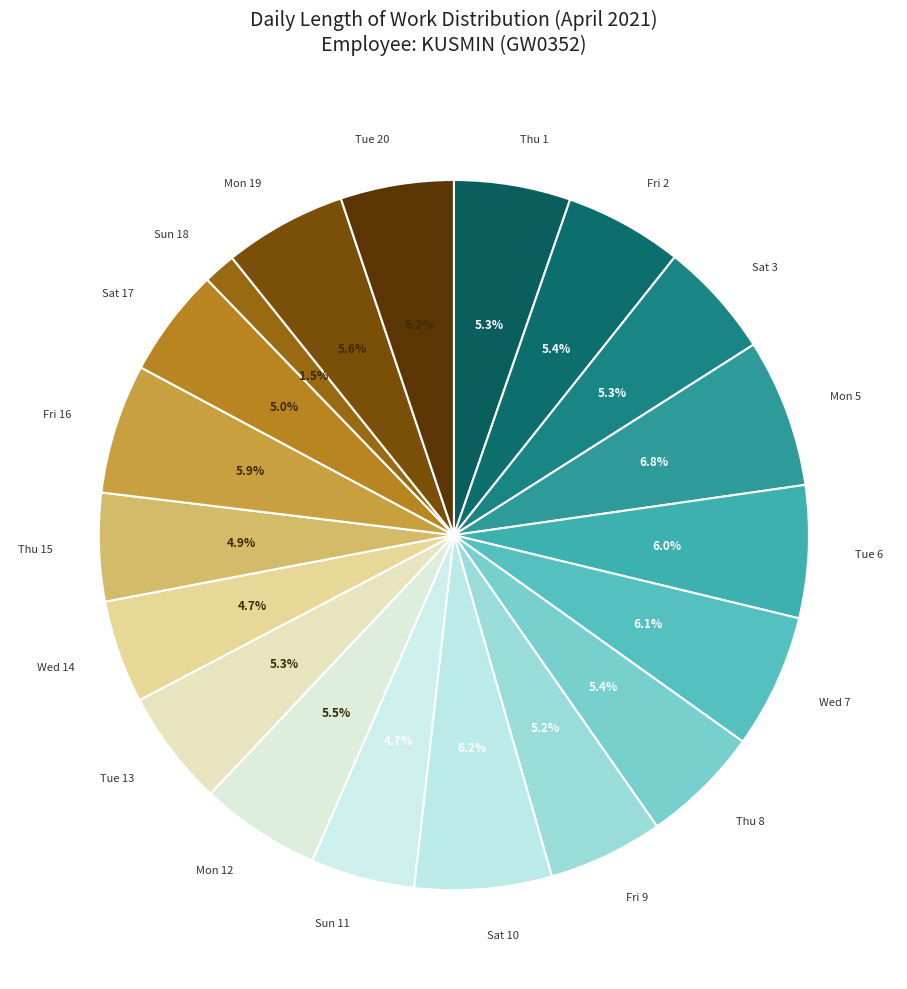

Which category has the biggest portion of the pie?

Mon 5